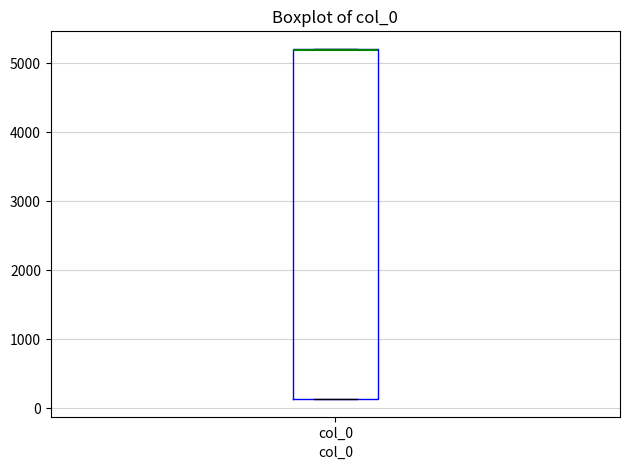

Transcribe this box plot: give where the median line is, the range the box spans, and where the two whiskers end, as read against the y-axis. The values are not printed on the chart, so give them approximately, as read against the axis.

median 5200 (drawn on the box's upper edge), box 100 to 5200, whiskers 100 to 5200